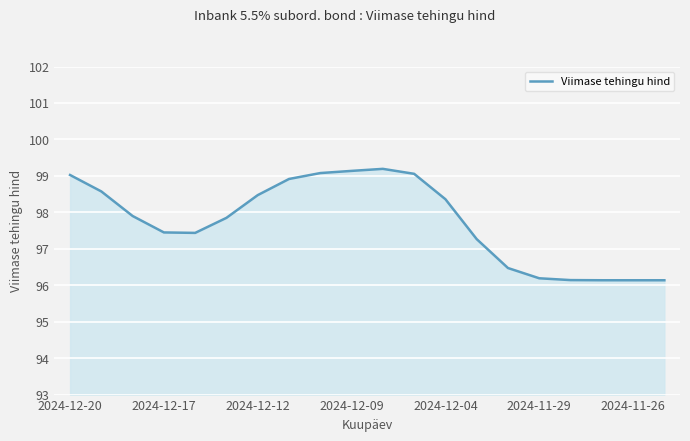

What is the difference between the maximum and minimum values?

3.1